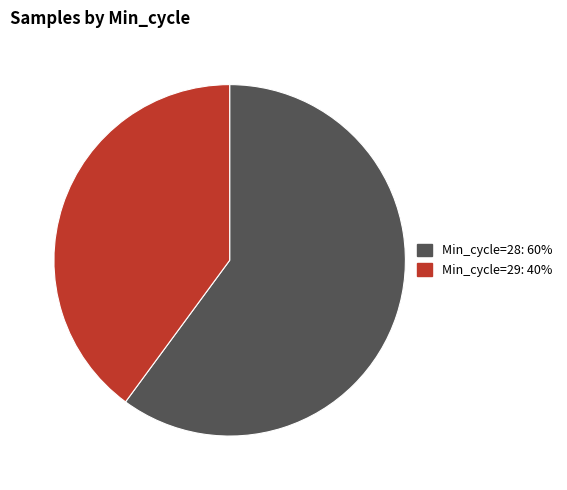

Does any single category account for the majority?

Yes